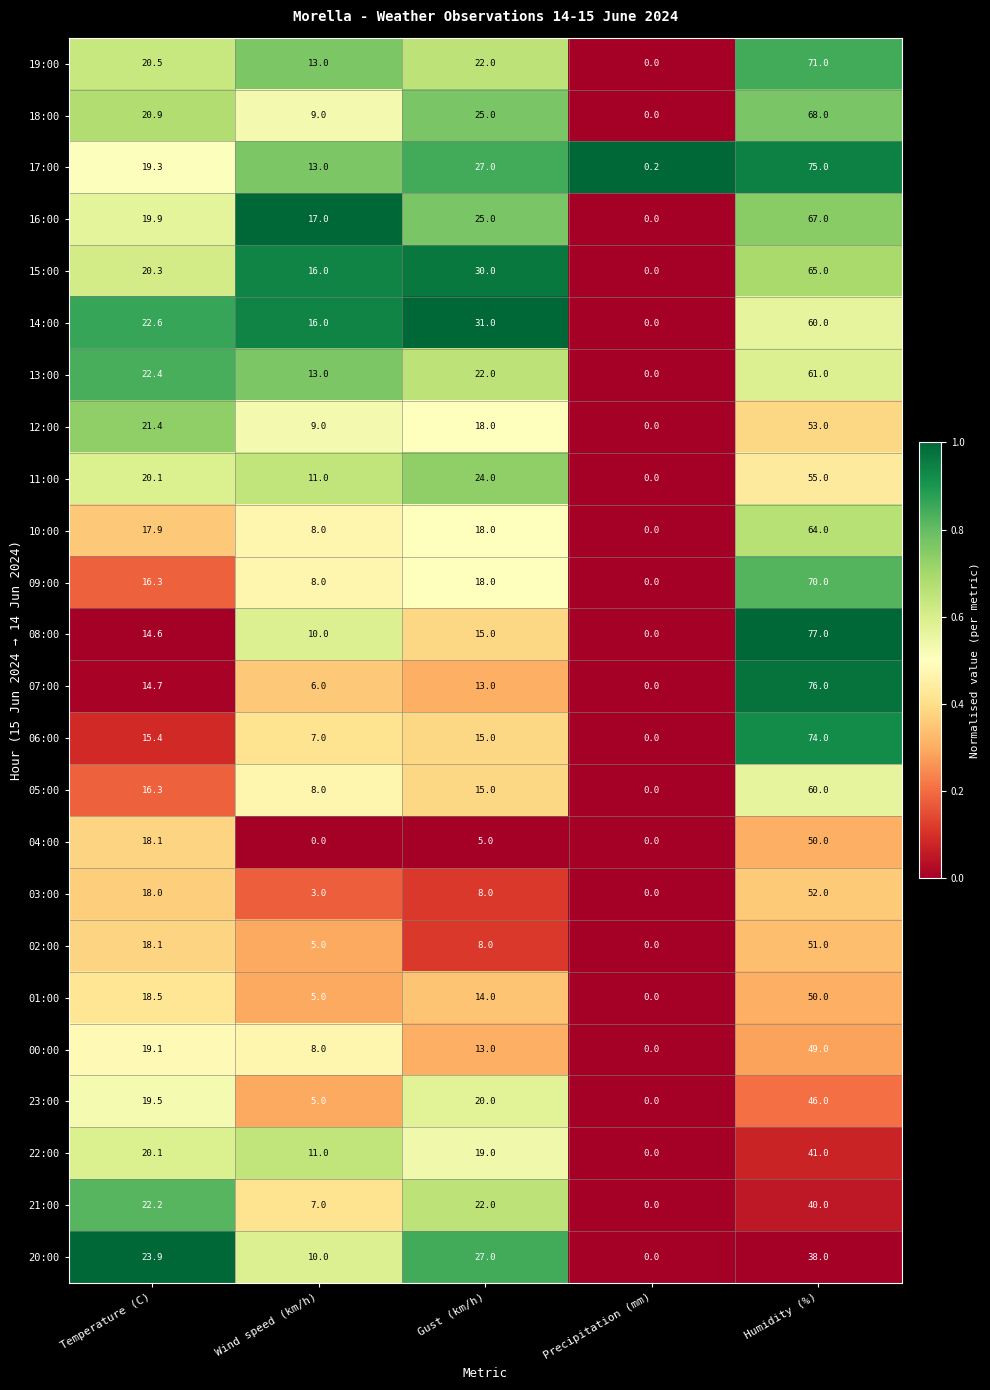

How many distinct data groups are displayed?

24